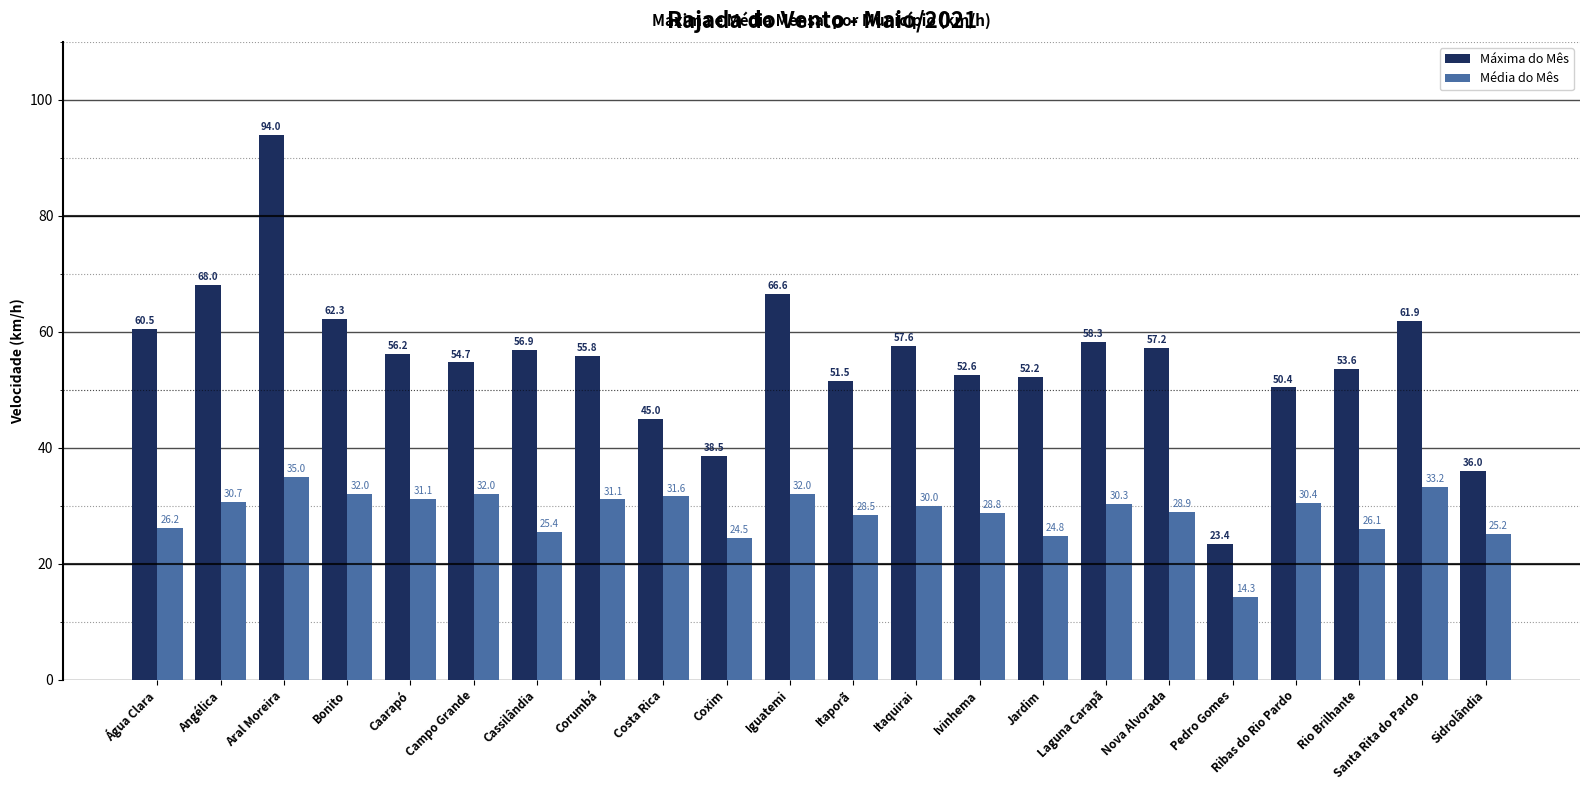

Does the chart contain any negative values?

No